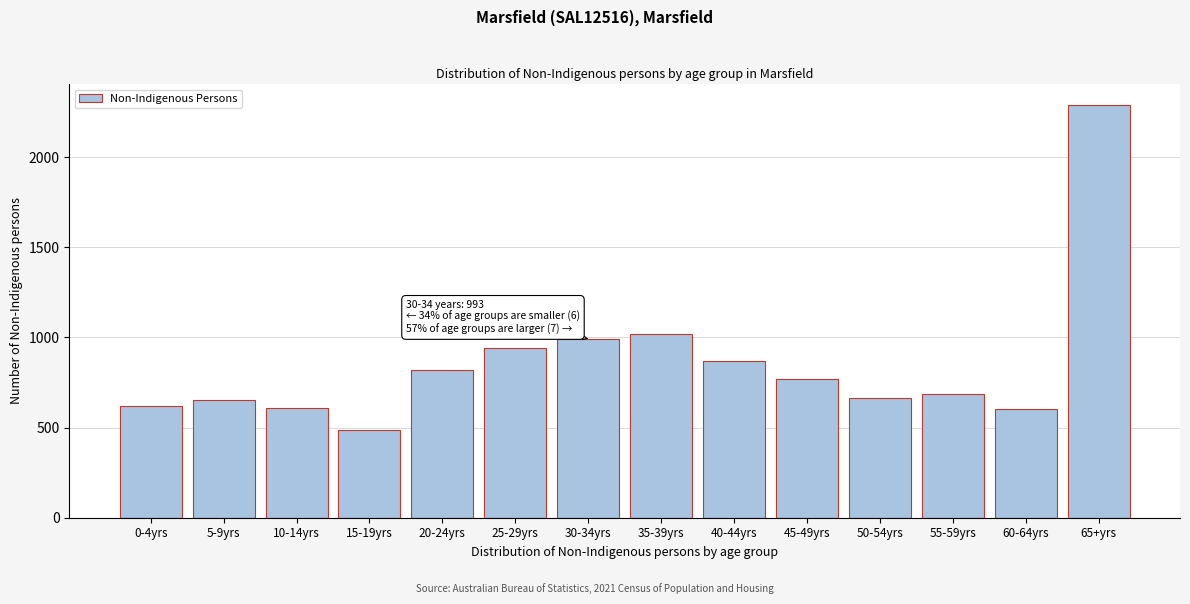

Which has a higher value, 40-44yrs or 25-29yrs?

25-29yrs